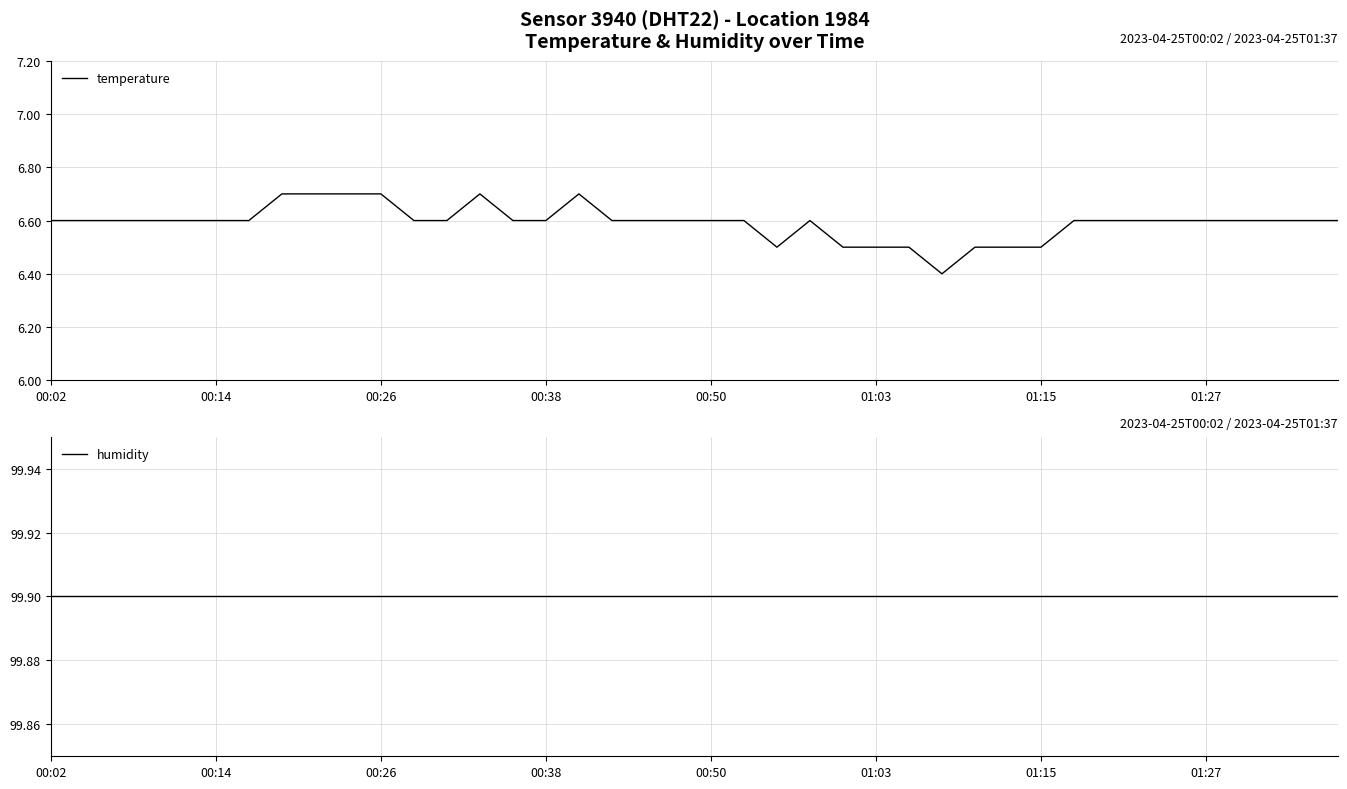

Reading left to right, extract all data points from this chart.

temperature: 6.6	6.6	6.6	6.6	6.6	6.6	6.6	6.7	6.7	6.7	6.7	6.6	6.6	6.7	6.6	6.6	6.7	6.6	6.6	6.6	6.6	6.6	6.5	6.6	6.5	6.5	6.5	6.4	6.5	6.5	6.5	6.6	6.6	6.6	6.6	6.6	6.6	6.6	6.6	6.6
humidity: 99.9	99.9	99.9	99.9	99.9	99.9	99.9	99.9	99.9	99.9	99.9	99.9	99.9	99.9	99.9	99.9	99.9	99.9	99.9	99.9	99.9	99.9	99.9	99.9	99.9	99.9	99.9	99.9	99.9	99.9	99.9	99.9	99.9	99.9	99.9	99.9	99.9	99.9	99.9	99.9